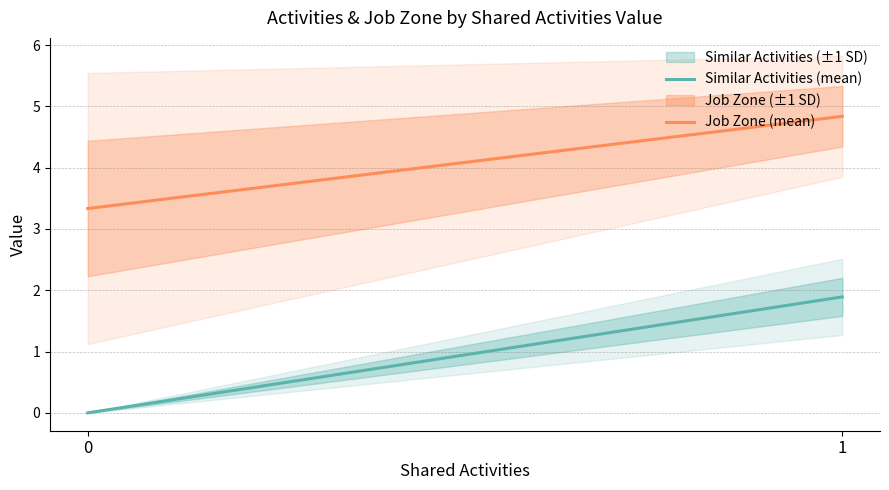

What is the spread (max minus min) of values at 0?

3.3